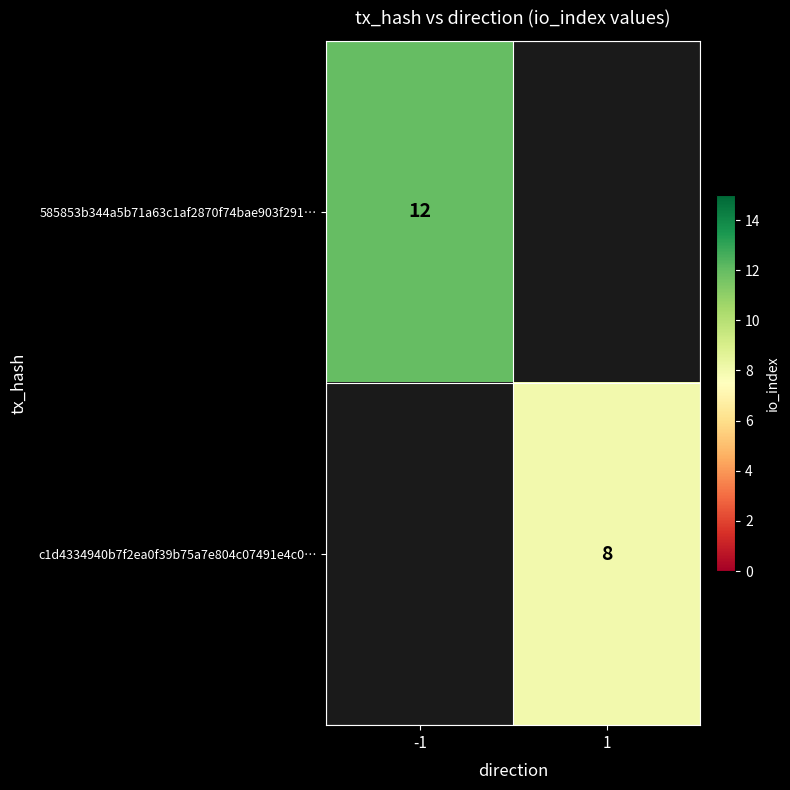

The value of 585853b344a5b71a63c1af2870f74bae903f291… at -1 is 12. True or false?

True